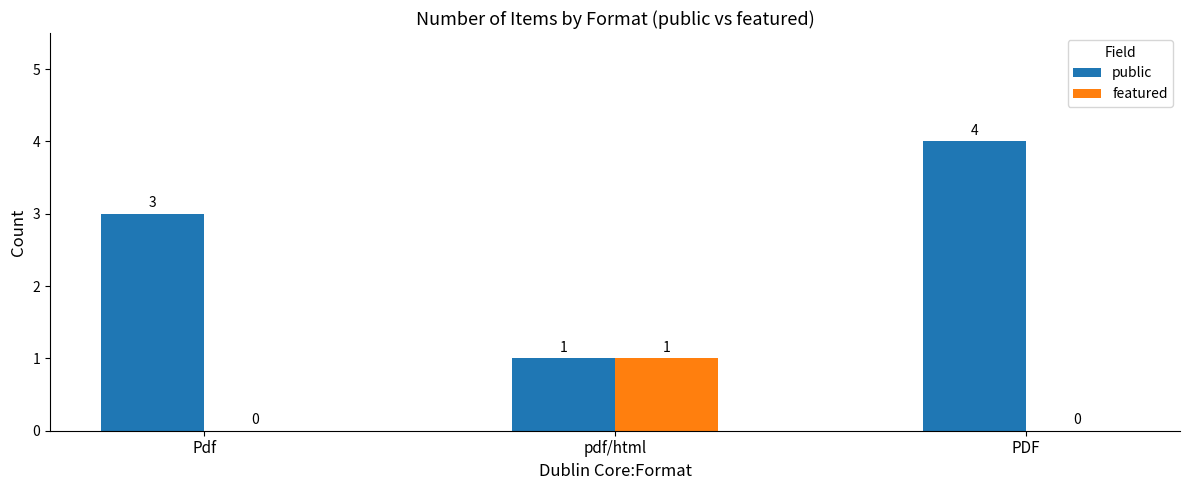

Which series has the largest total across all categories?

public